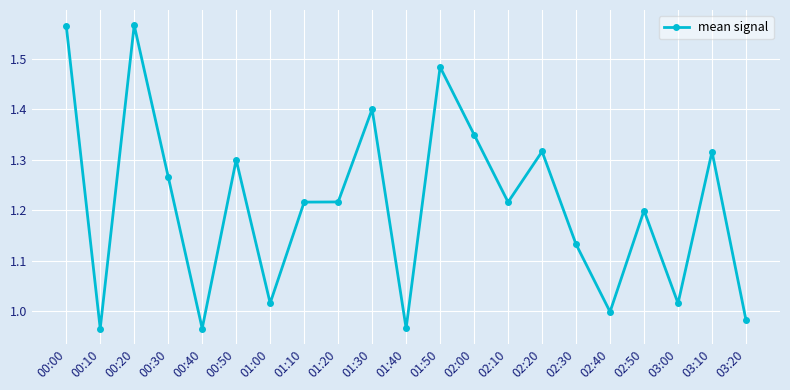

At which category does the data reach its first local peak?

00:20